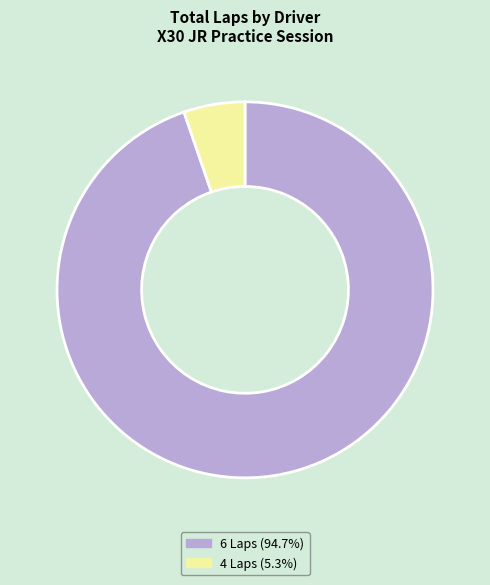

What is the ratio of the value at 6 Laps (94.7%) to the value at 4 Laps (5.3%)?

18.0